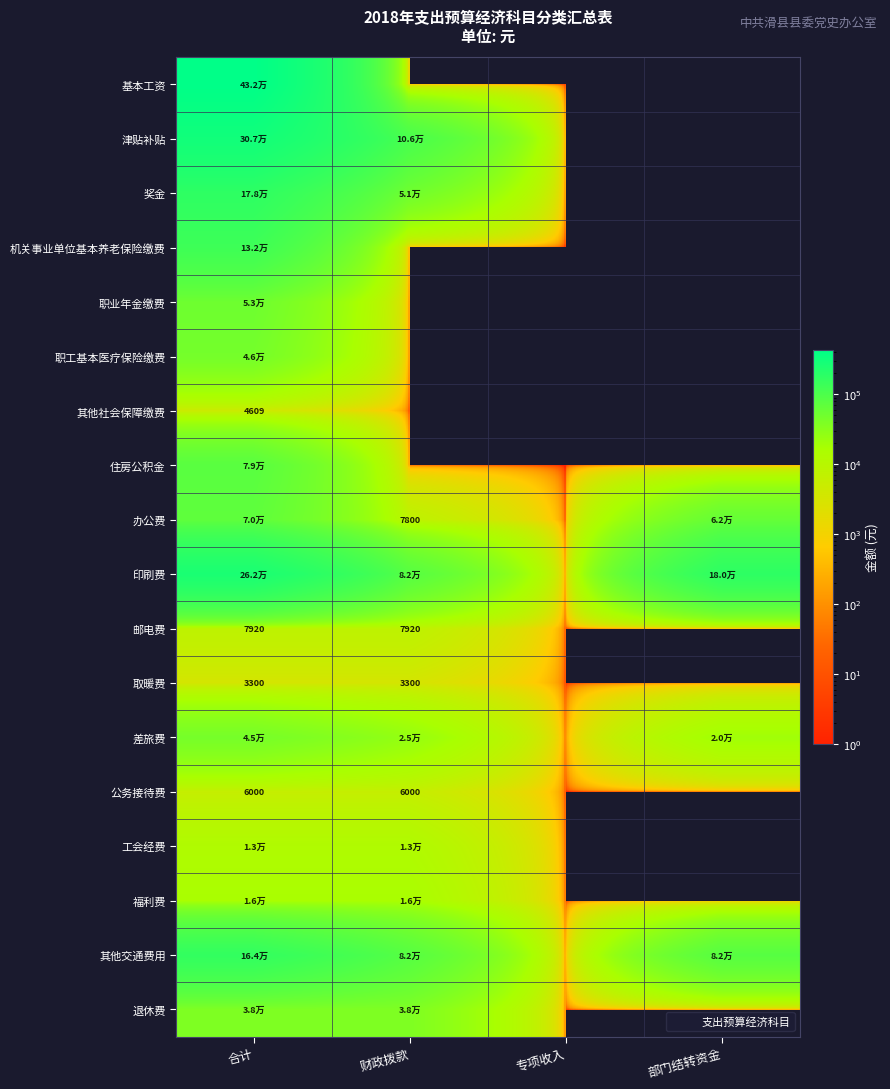

Rank the series at 财政拨款 from lowest to highest value.

基本工资, 机关事业单位基本养老保险缴费, 职业年金缴费, 职工基本医疗保险缴费, 其他社会保障缴费, 住房公积金, 取暖费, 公务接待费, 办公费, 邮电费, 工会经费, 福利费, 差旅费, 退休费, 奖金, 印刷费, 其他交通费用, 津贴补贴